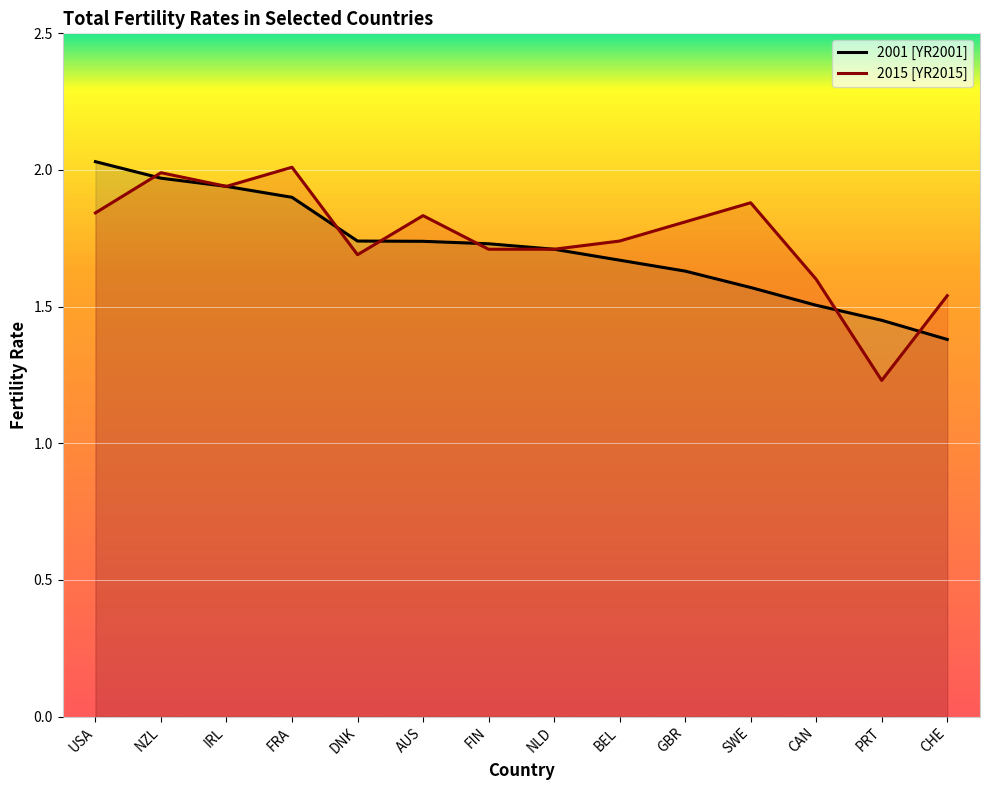

At how many categories does at least one series exceed 1?

14